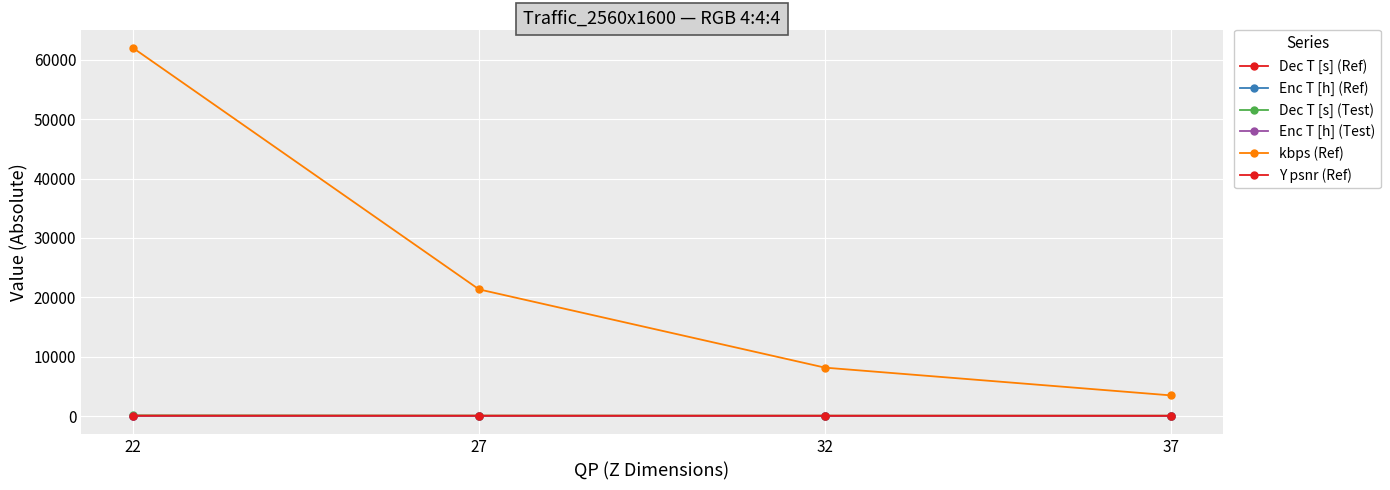

What is the difference between the highest and lowest values at 37?

3466.9